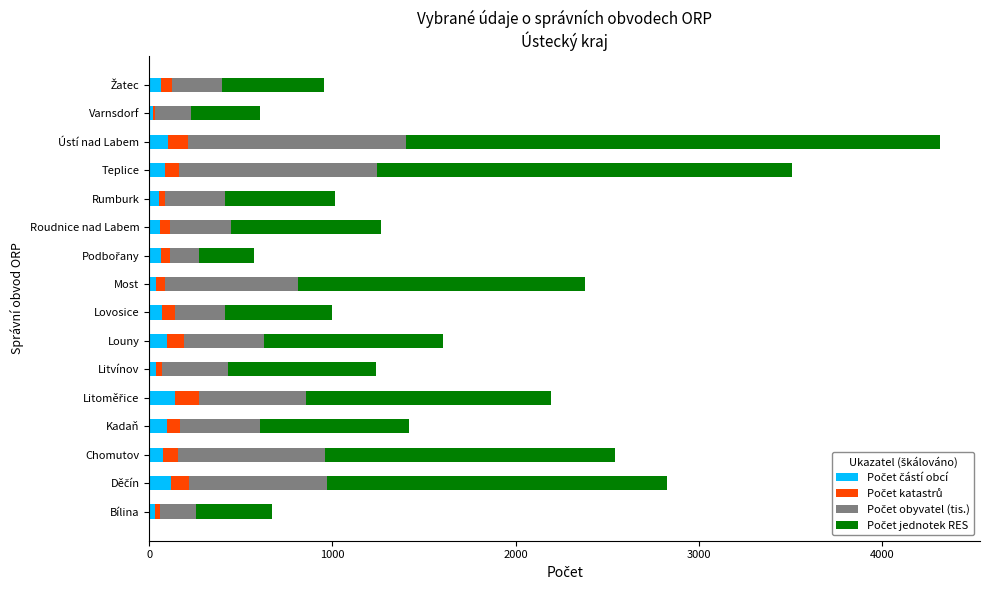

At which category is the sum across all series the highest?

Ústí nad Labem